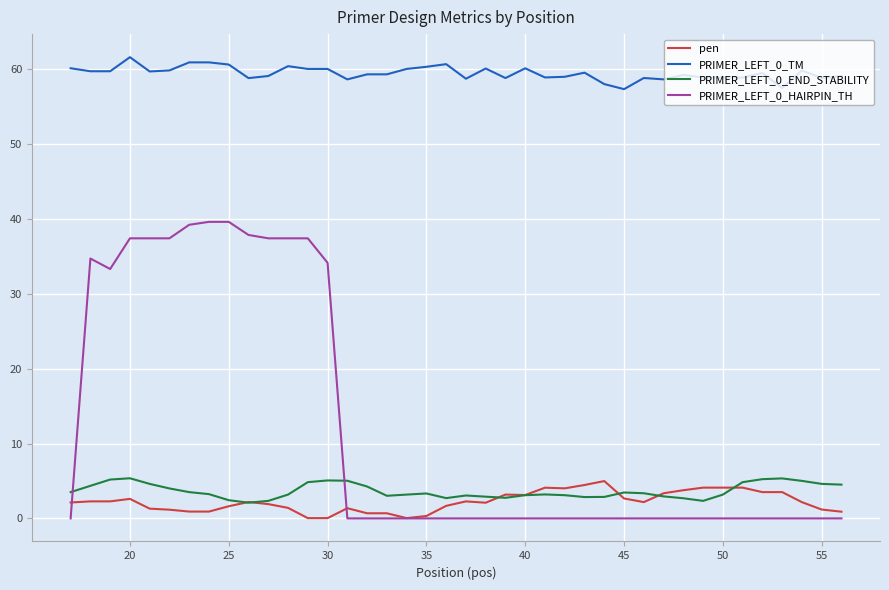

True or false: PRIMER_LEFT_0_END_STABILITY and PRIMER_LEFT_0_HAIRPIN_TH intersect in this chart.

True